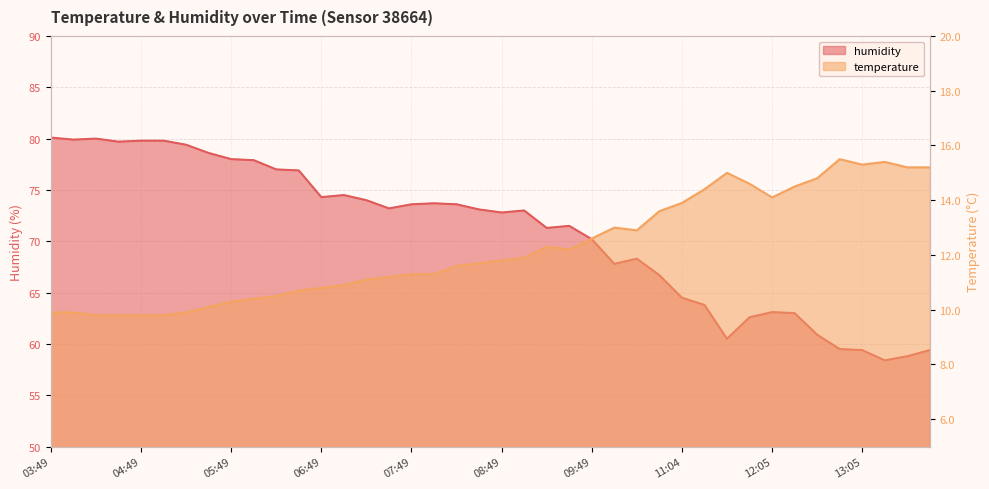

Between 06:34 and 09:04, which is larger?

09:04